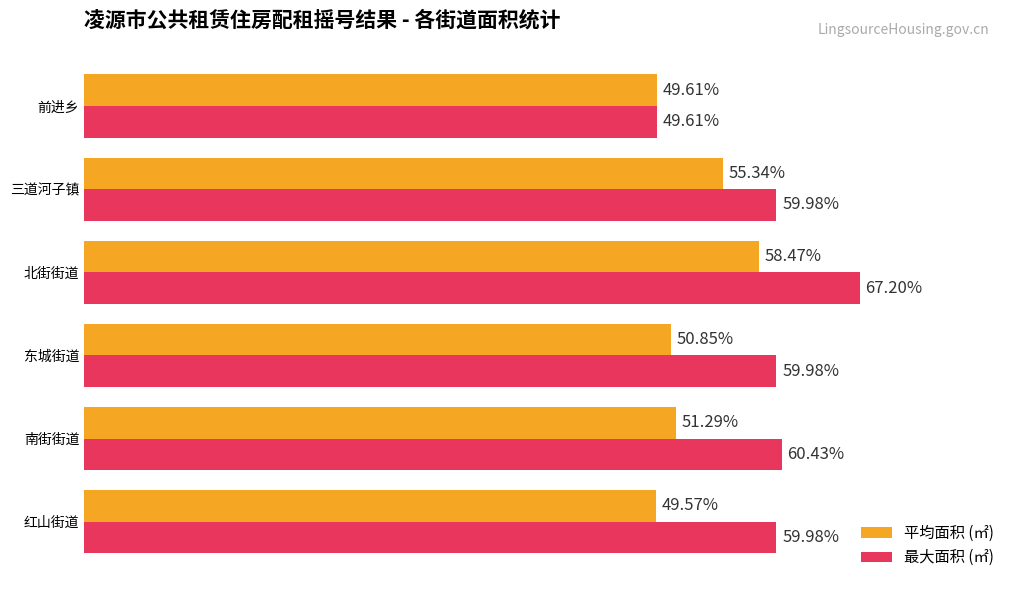

Between 红山街道 and 东城街道, which series saw the biggest shift?

平均面积 (㎡)